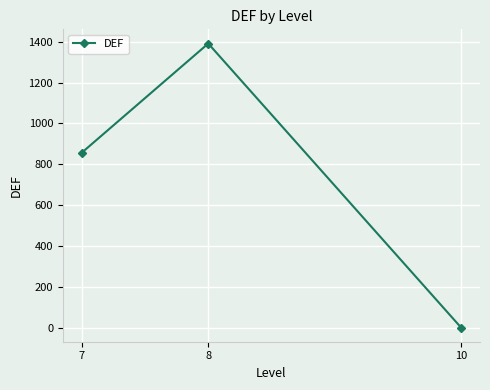

How many lines are shown in the chart?

1